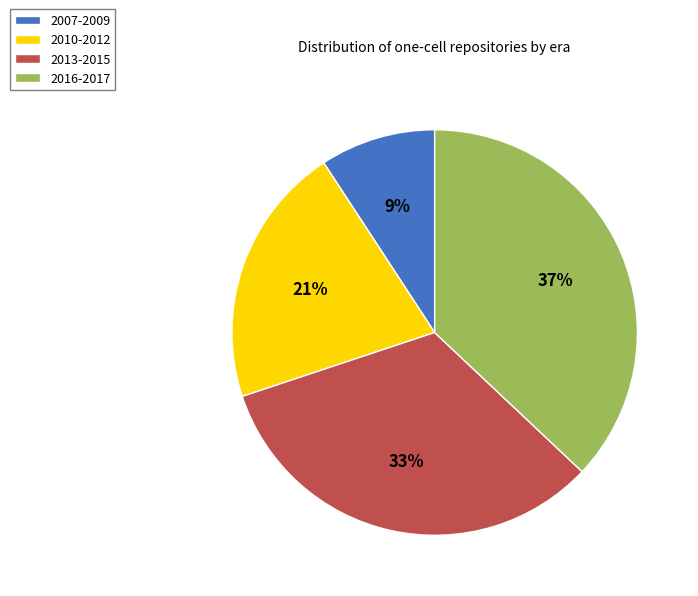

To the nearest percent, what is the average slice percentage?

25%